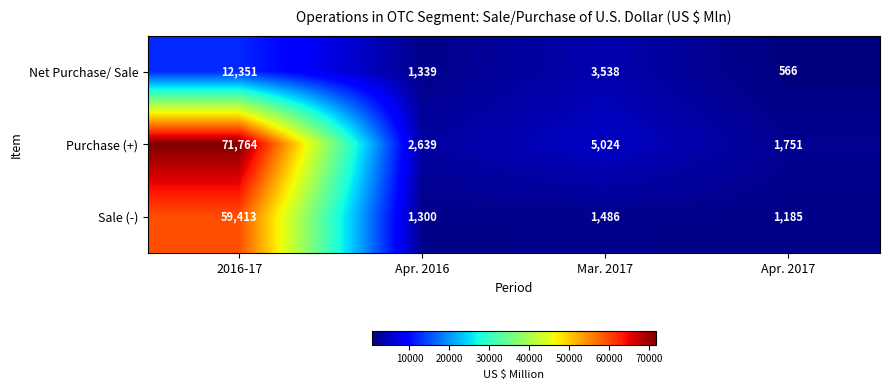

Rank the series by their average value, from lowest to highest.

Net Purchase/ Sale, Sale (-), Purchase (+)